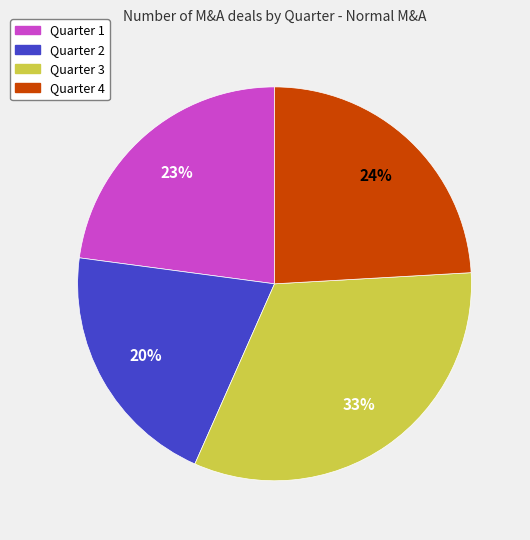

What is the ratio of the value at Quarter 3 to the value at Quarter 2?

1.6